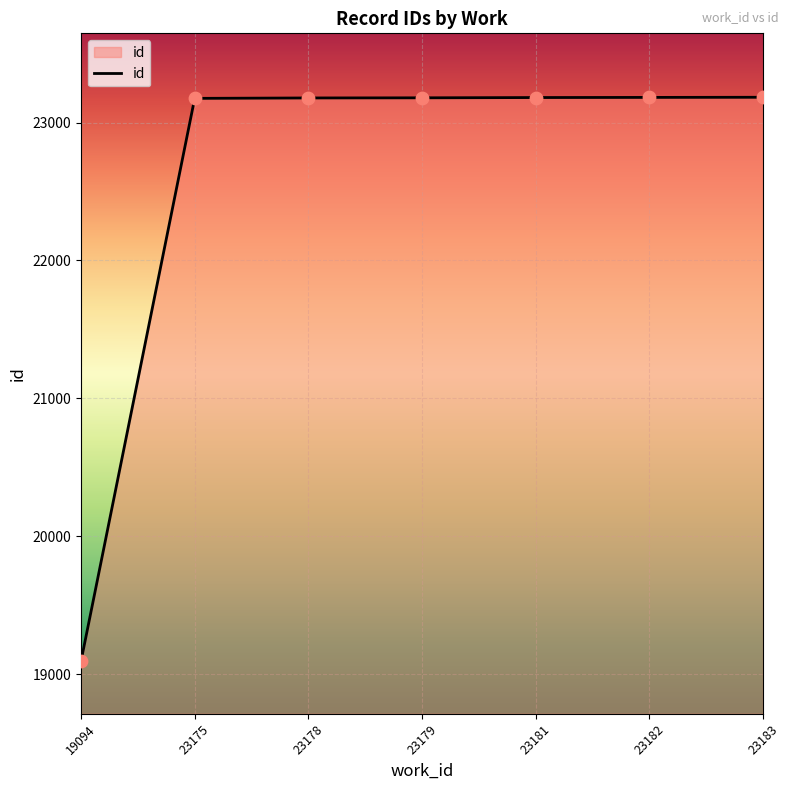

What is the ratio of the value at 23179 to the value at 23182?

1.0